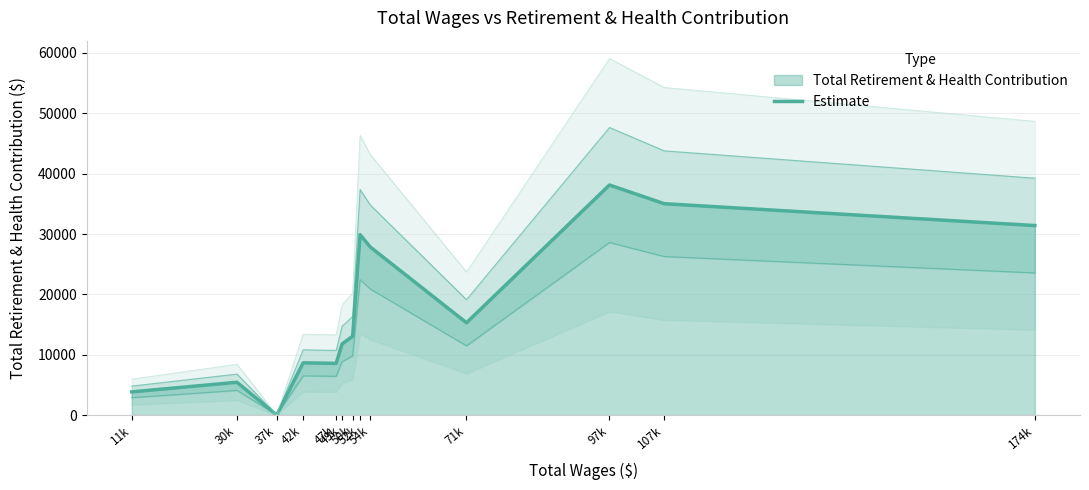

Approximately how many times larger is the value at 47k compared to 30k?

1.6